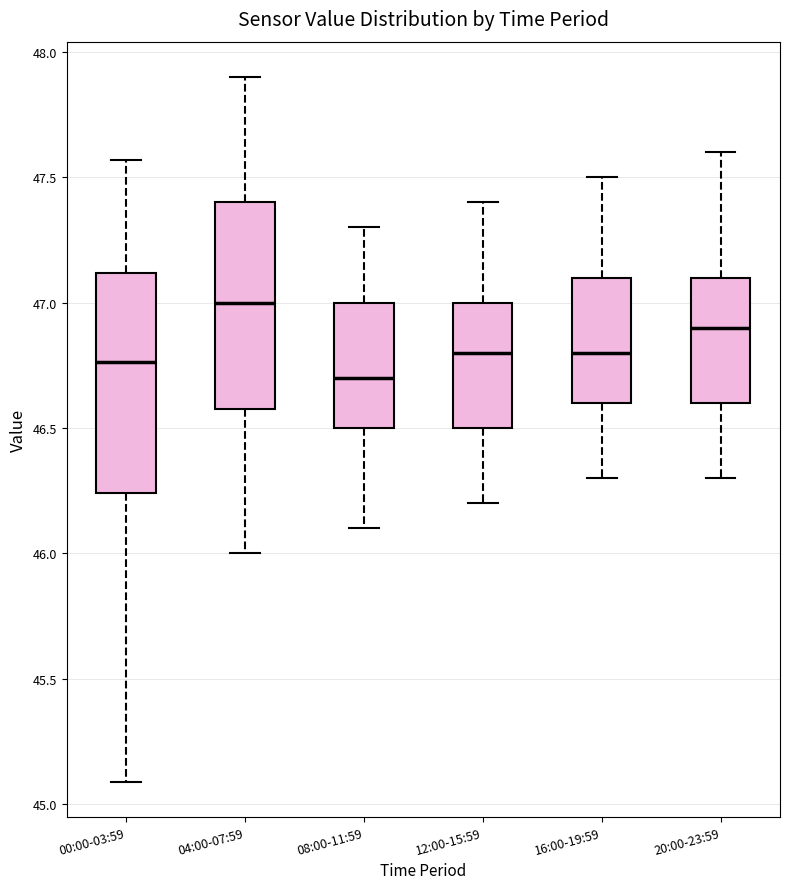

Reading left to right, read every box against the y-axis: the position of its median line, the range the box covers, and the ends of its whiskers. The values are not printed on the chart, so give them approximately, as read against the axis.

00:00-03:59: median 46.75, box 46.25 to 47.10, whiskers 45.10 to 47.55
04:00-07:59: median 47.00, box 46.60 to 47.40, whiskers 46.00 to 47.90
08:00-11:59: median 46.70, box 46.50 to 47.00, whiskers 46.10 to 47.30
12:00-15:59: median 46.80, box 46.50 to 47.00, whiskers 46.20 to 47.40
16:00-19:59: median 46.80, box 46.60 to 47.10, whiskers 46.30 to 47.50
20:00-23:59: median 46.90, box 46.60 to 47.10, whiskers 46.30 to 47.60